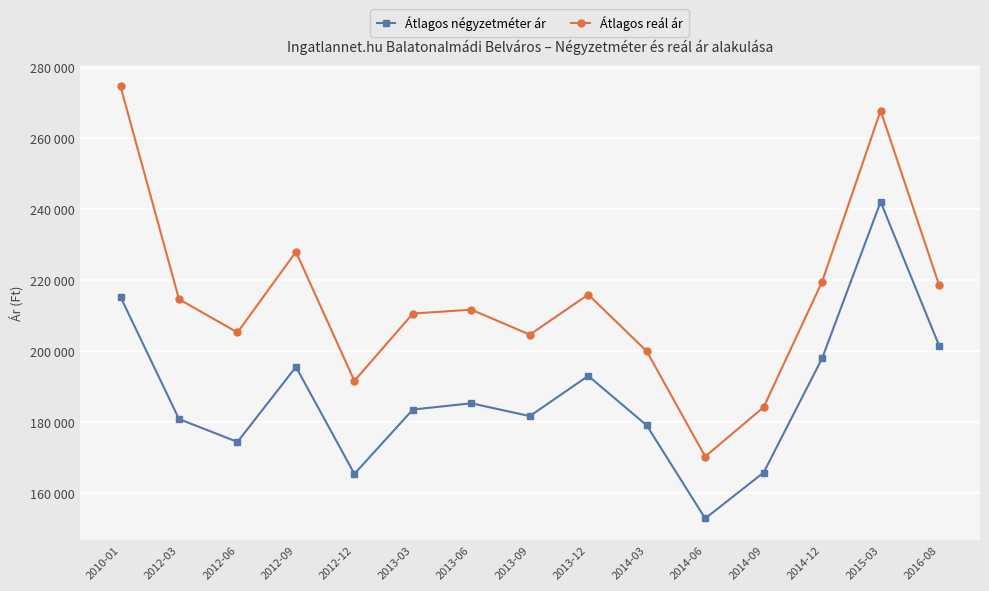

Reading left to right, list all the values displayed in this chart.

Átlagos négyzetméter ár: 2010-01=215265	2012-03=180833	2012-06=174366	2012-09=195532	2012-12=165361	2013-03=183510	2013-06=185273	2013-09=181656	2013-12=193006	2014-03=179032	2014-06=152777	2014-09=165746	2014-12=197964	2015-03=242109	2016-08=201550
Átlagos reál ár: 2010-01=274668	2012-03=214642	2012-06=205259	2012-09=227992	2012-12=191601	2013-03=210589	2013-06=211679	2013-09=204640	2013-12=215942	2014-03=199954	2014-06=170244	2014-09=184185	2014-12=219602	2015-03=267833	2016-08=218646